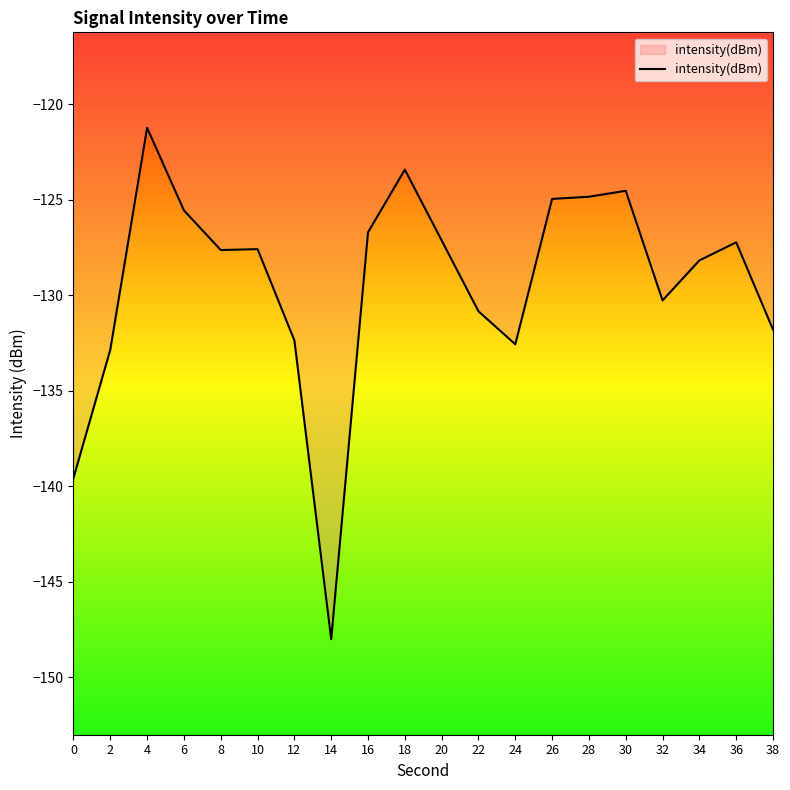

What is the difference between the maximum and minimum values?

26.8